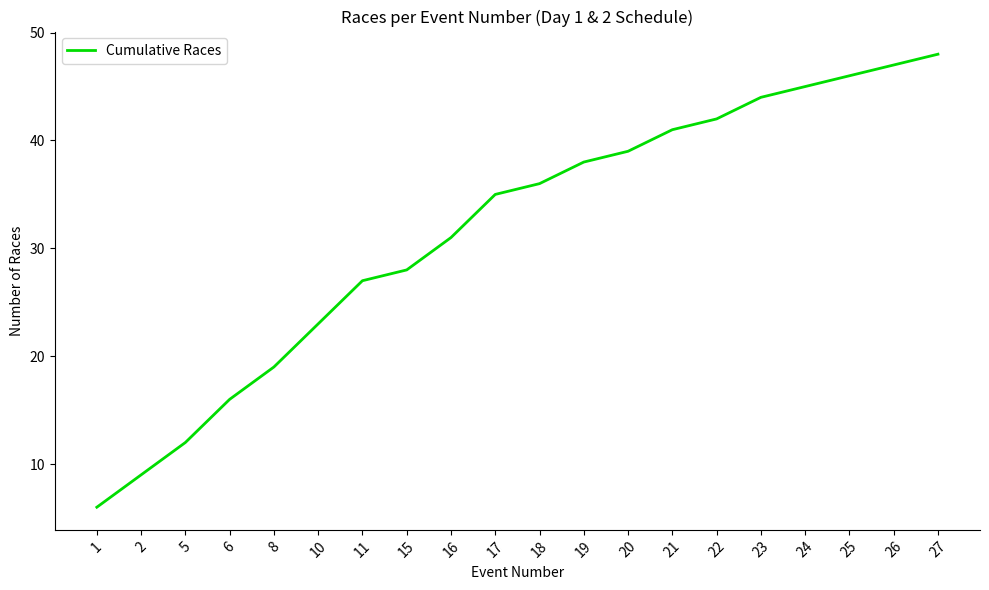

Rank the categories by value from highest to lowest.

27, 26, 25, 24, 23, 22, 21, 20, 19, 18, 17, 16, 15, 11, 10, 8, 6, 5, 2, 1